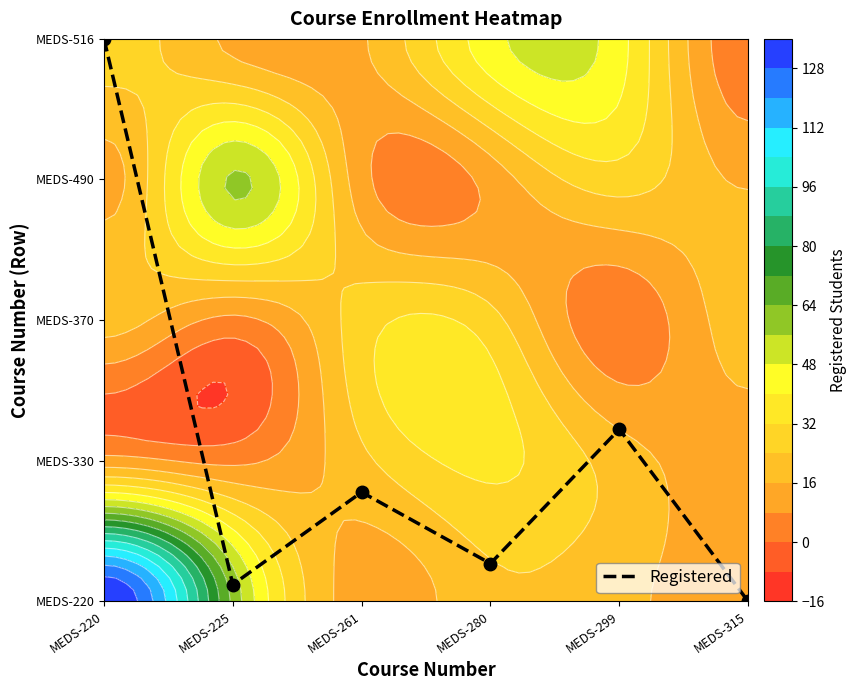

Rank the categories by value from highest to lowest.

MEDS-220, MEDS-299, MEDS-261, MEDS-280, MEDS-225, MEDS-315